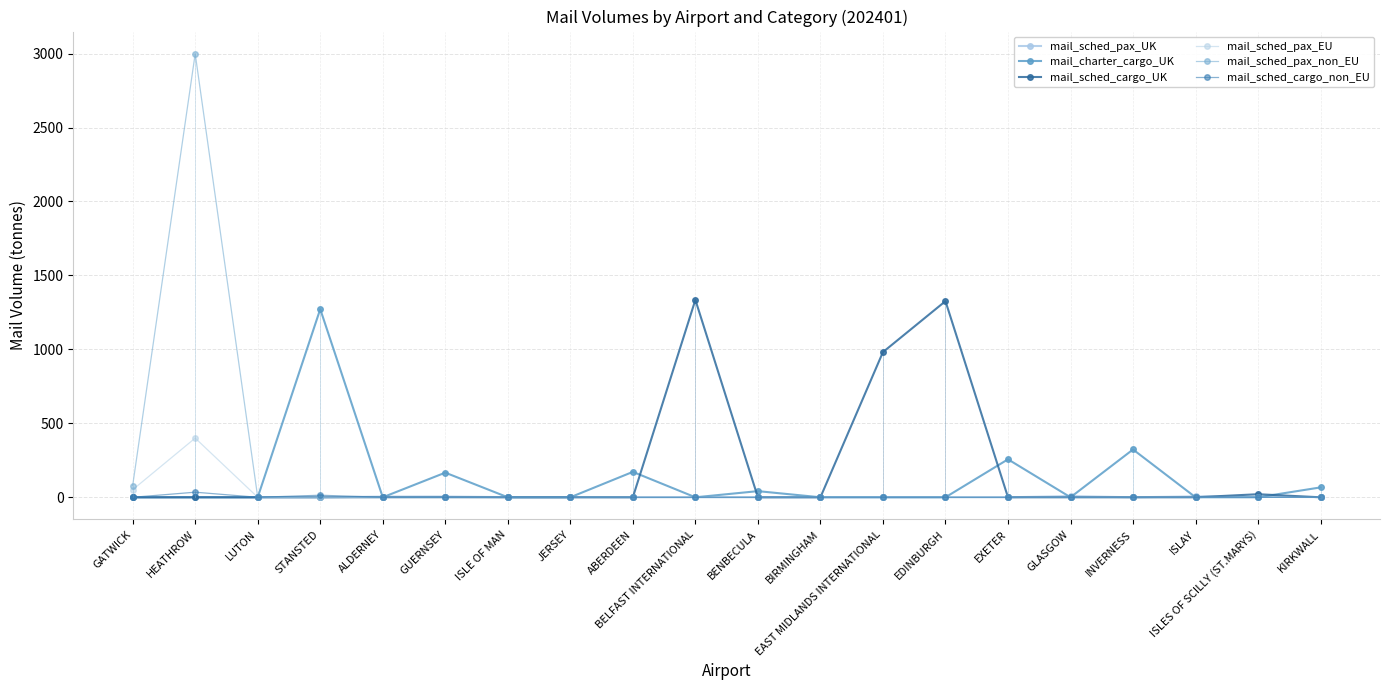

True or false: mail_sched_pax_non_EU and mail_sched_pax_UK intersect in this chart.

False